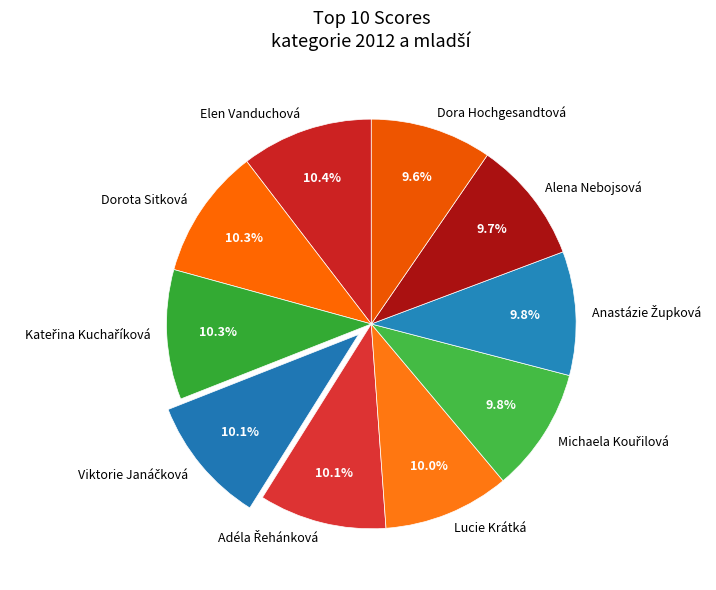

Is the sum of Lucie Krátká and Dorota Sitková greater than half?

No